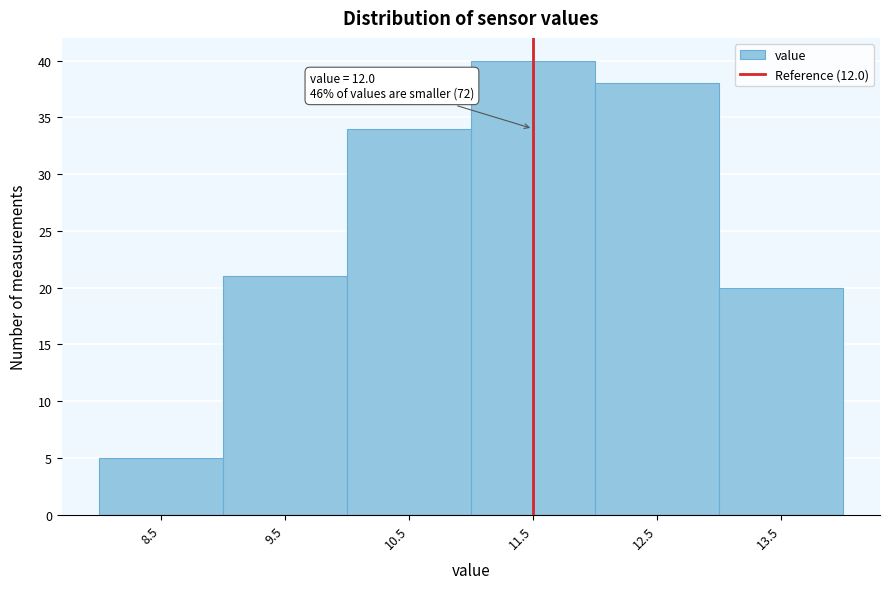

Reading left to right, extract all data points from this chart.

8.5=5	9.5=21	10.5=34	11.5=40	12.5=38	13.5=20